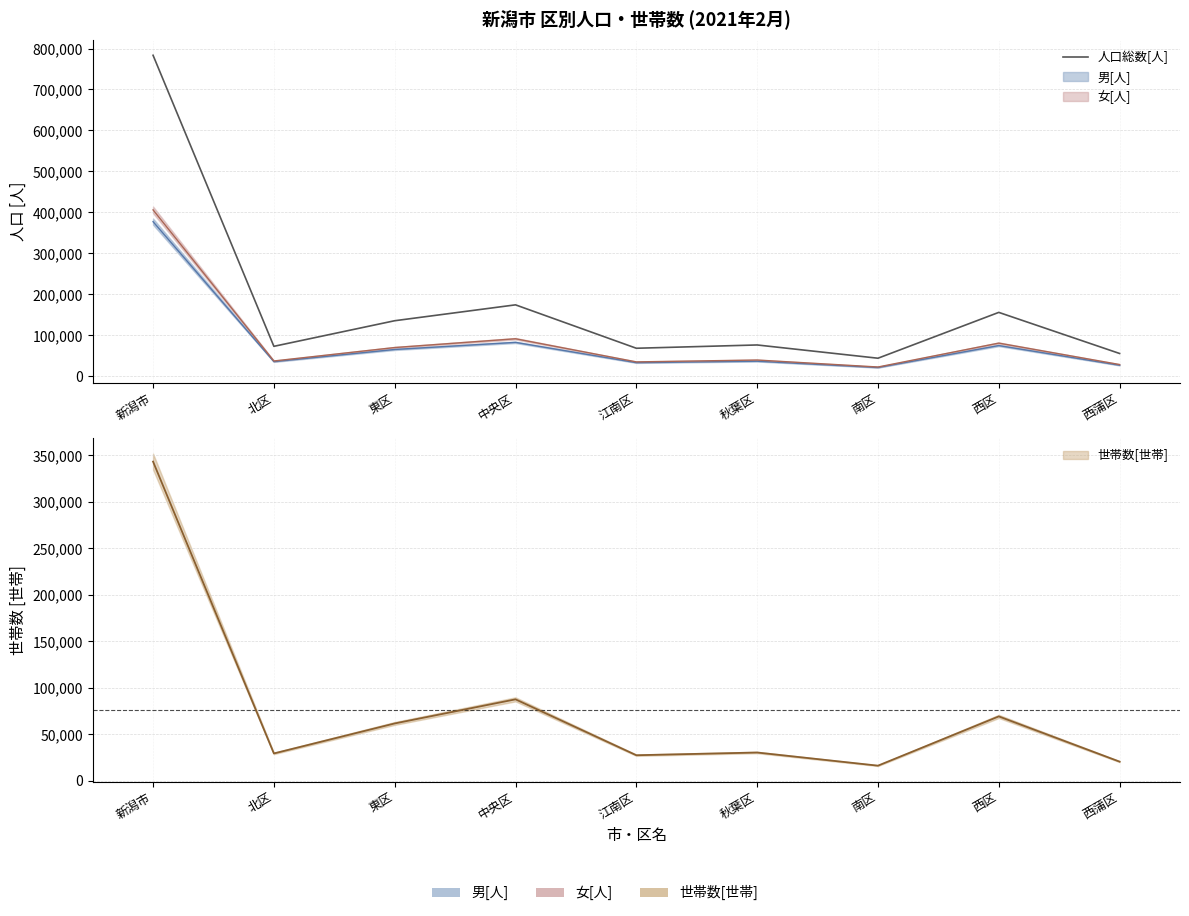

What is the greatest value displayed?

783514